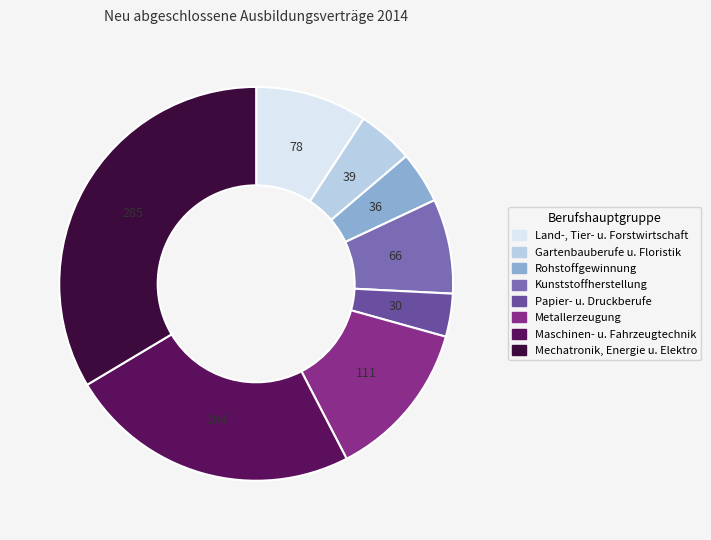

Count the number of slices in the pie.

8